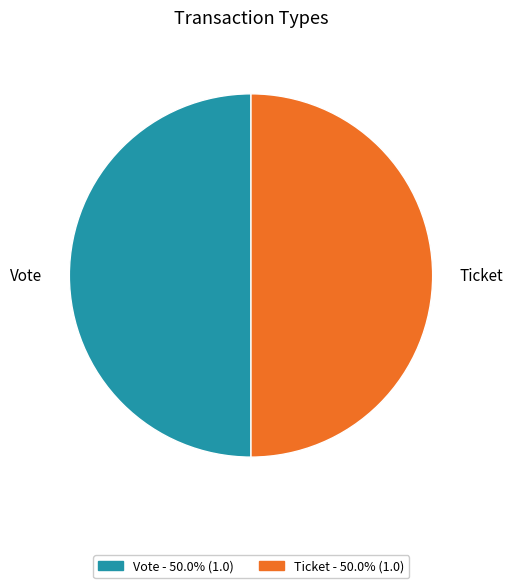

How many segments does this pie chart have?

2